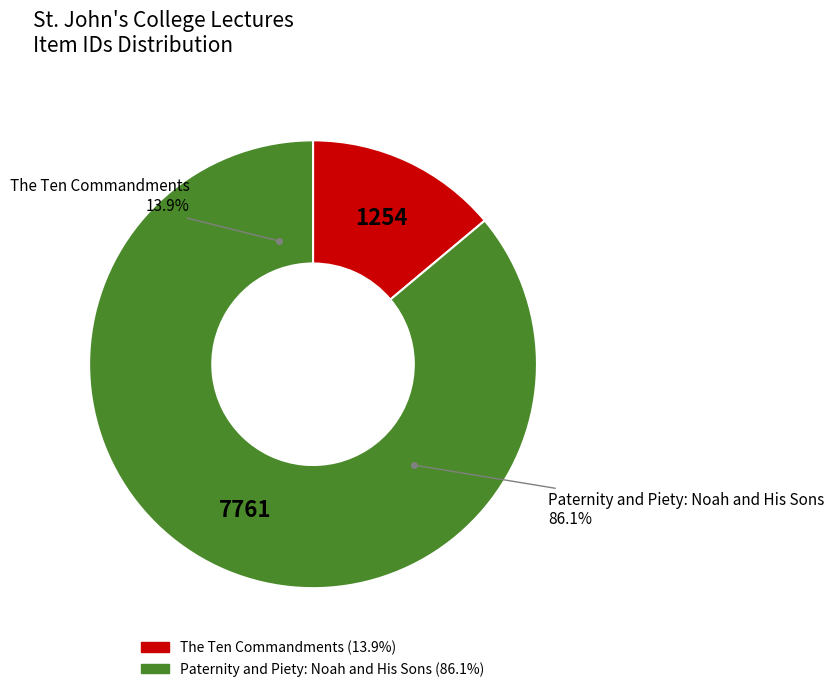

Count the number of slices in the pie.

2